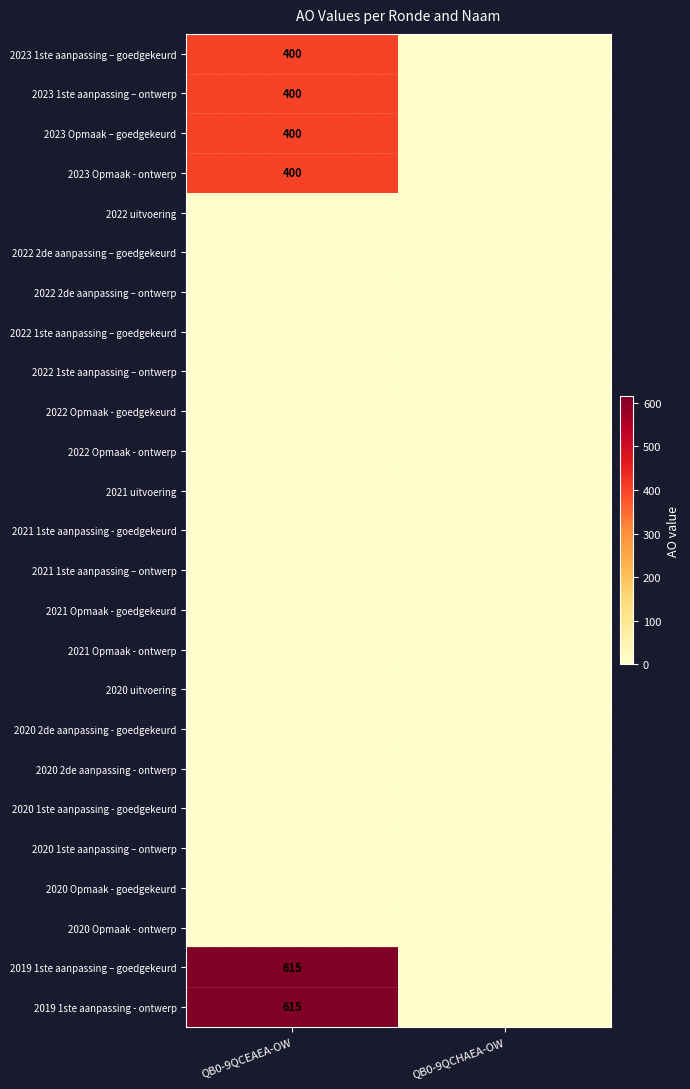

The value of 2023 1ste aanpassing – goedgekeurd at QB0-9QCEAEA-OW is 254. True or false?

False